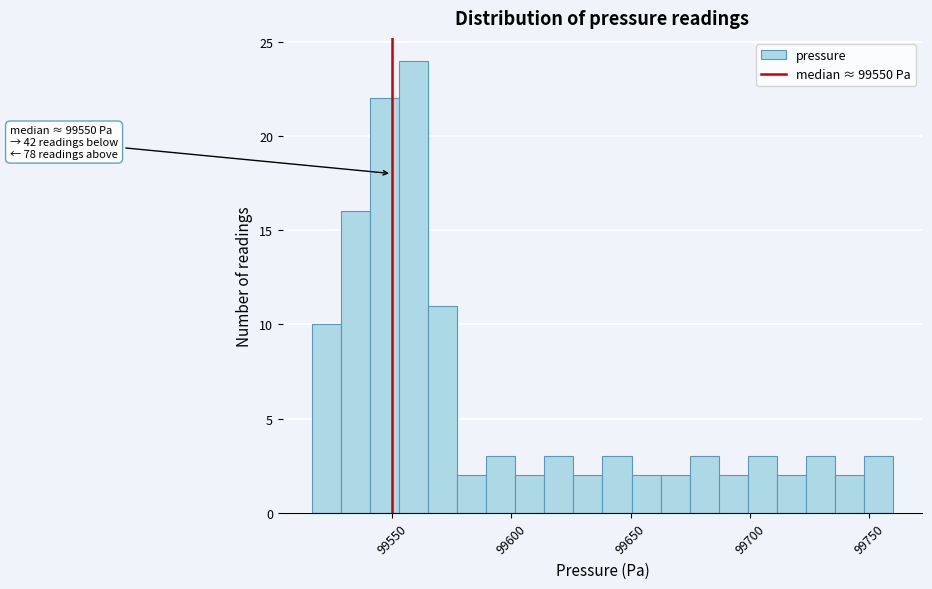

Around what value on the x-axis is the tallest bar? Give the approximate position of its centre, as read against the axis.

99560